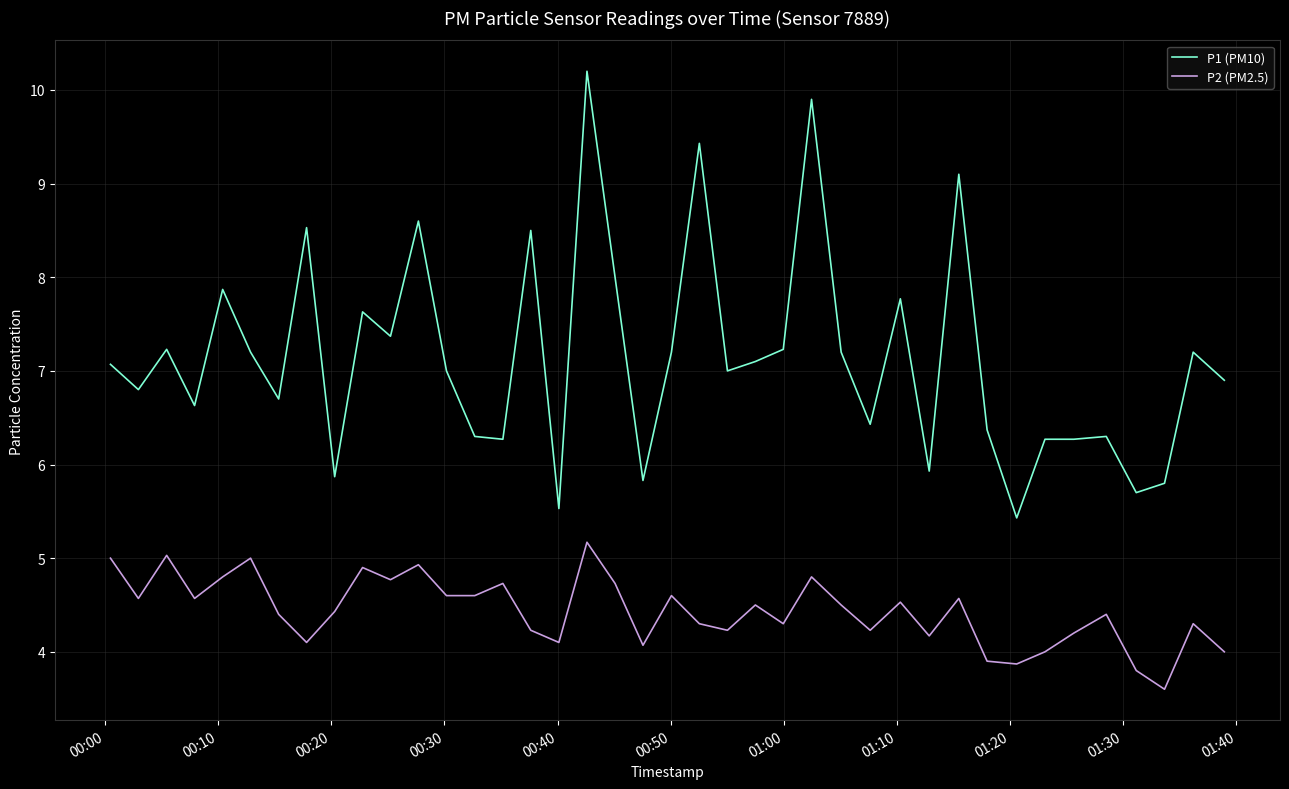

True or false: P1 (PM10) and P2 (PM2.5) cross at least once.

False